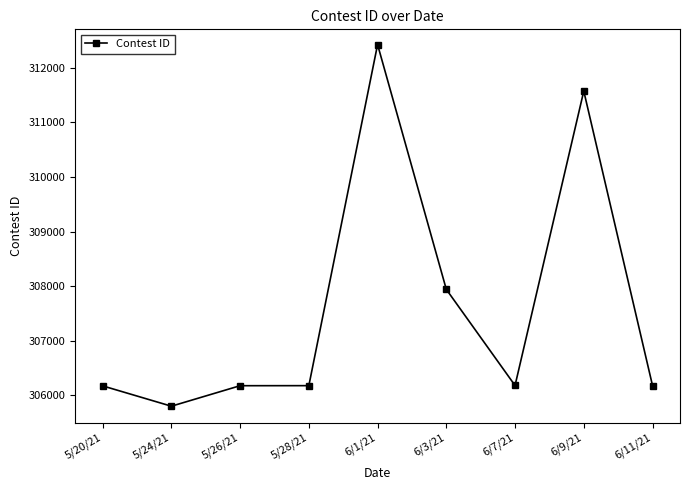

How many lines are shown in the chart?

1